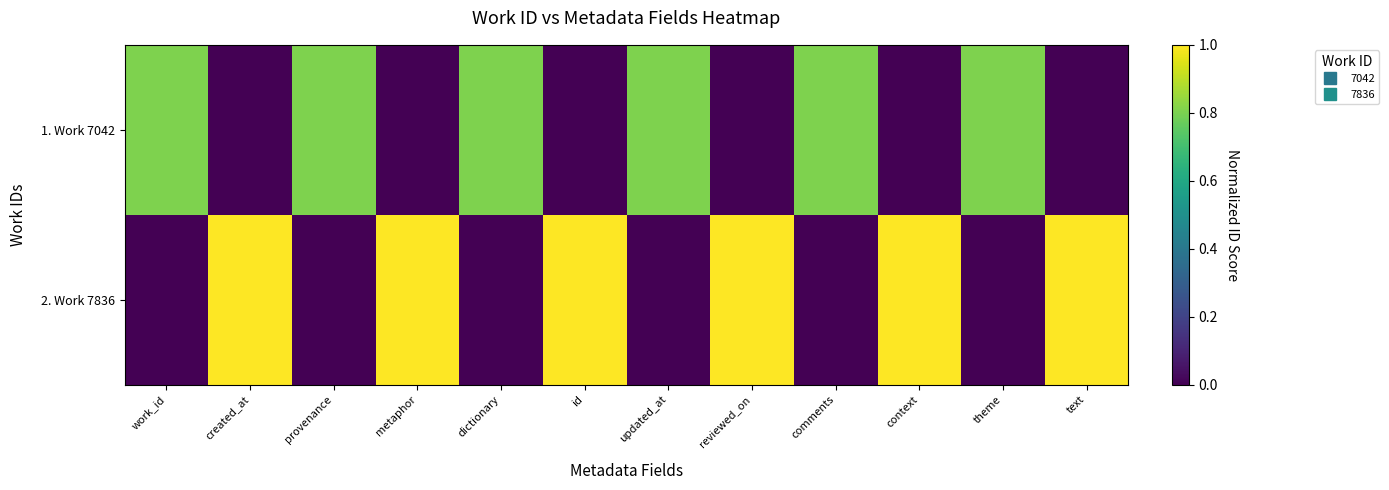

Between reviewed_on and theme, which is larger?

theme